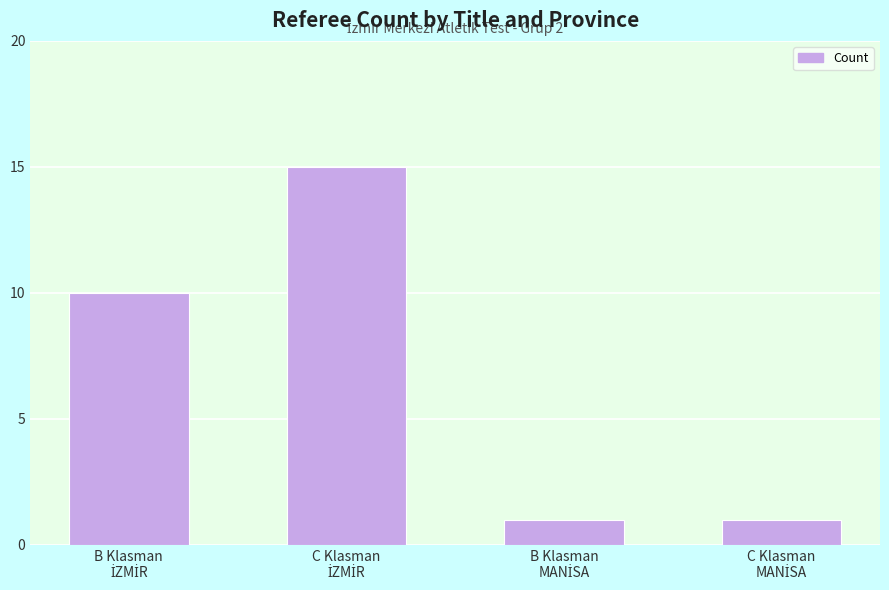

How many series are shown in this chart?

1